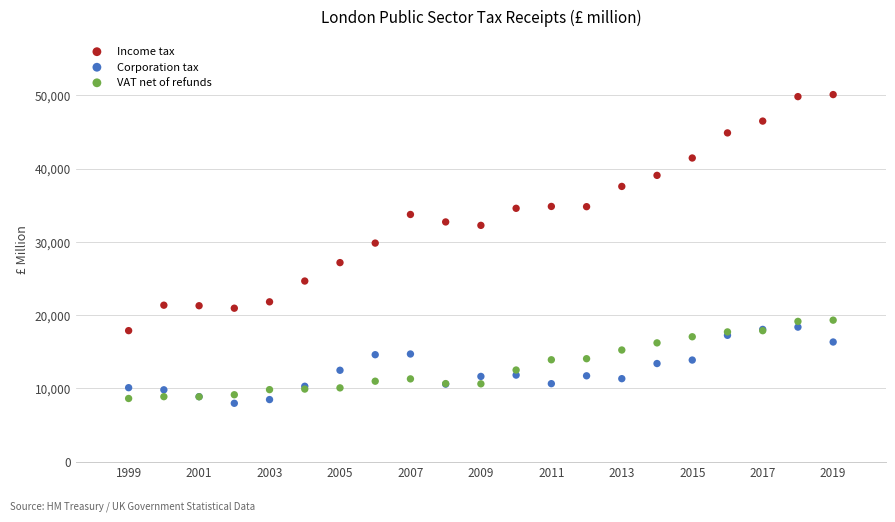

Across all series, what Y value is closest to 29026?

29824